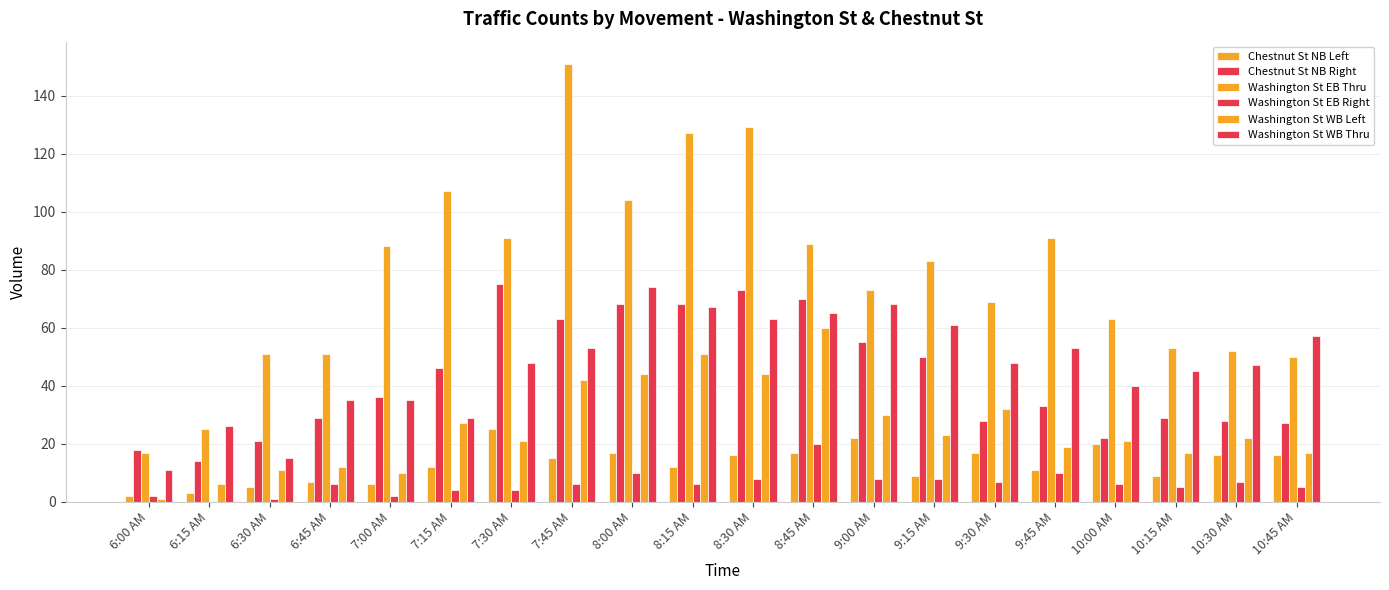

Which category has the highest value across all series?

7:45 AM